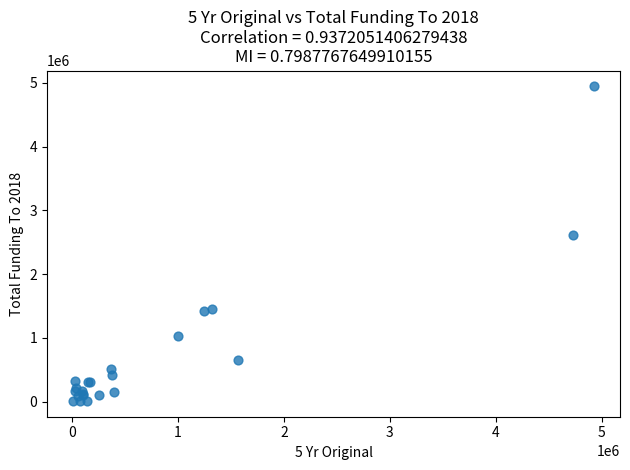

What Y value in the scatter plot is closest to 2477955?

2615000